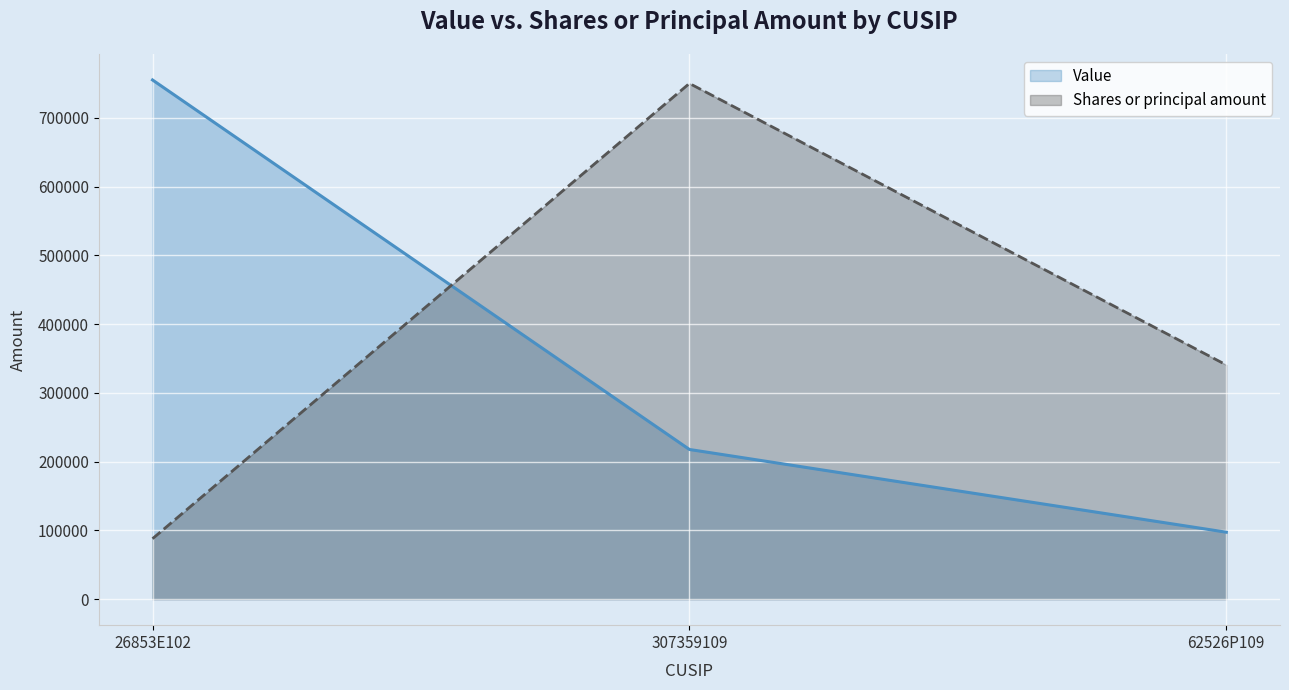

What is the label of the 3rd point from the left?

62526P109